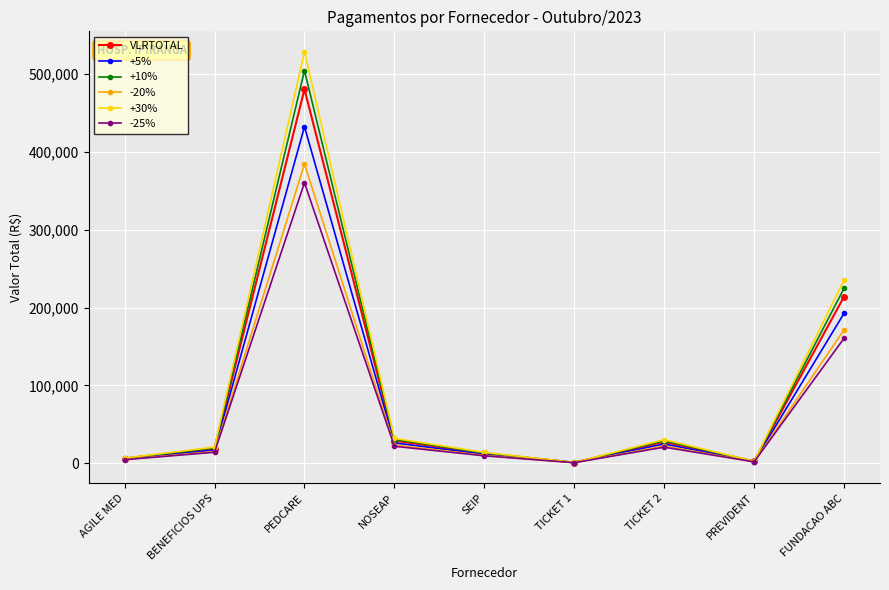

What is the label of the 1st point from the left?

AGILE MED